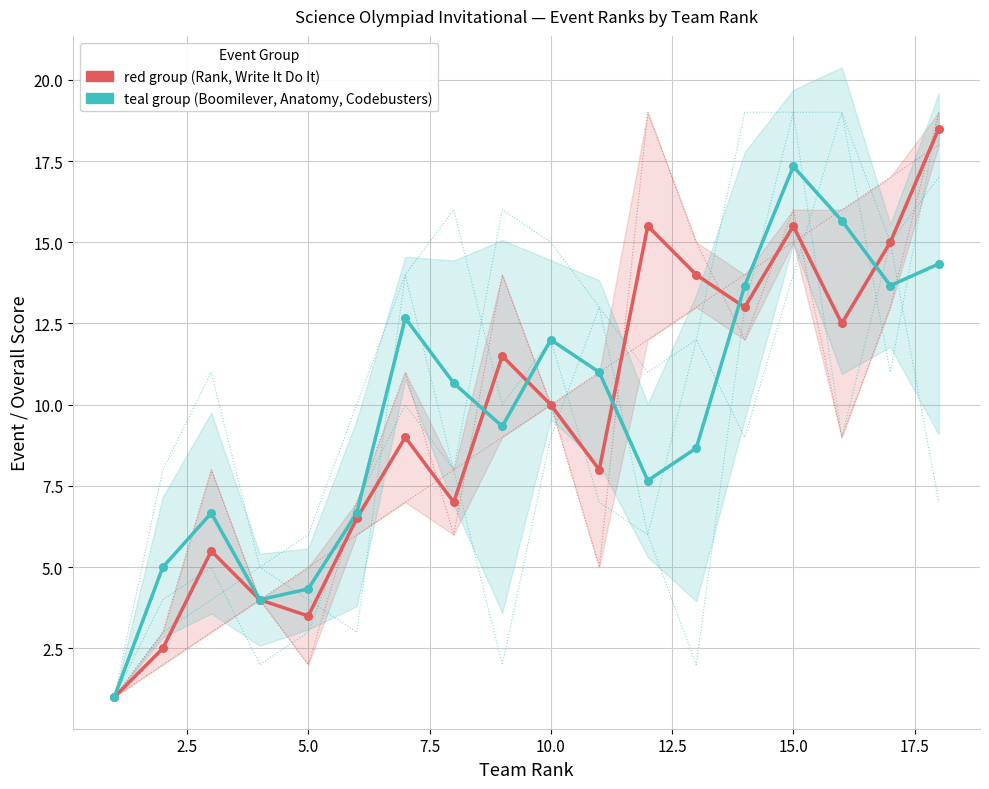

At how many categories does at least one series exceed 1?

17